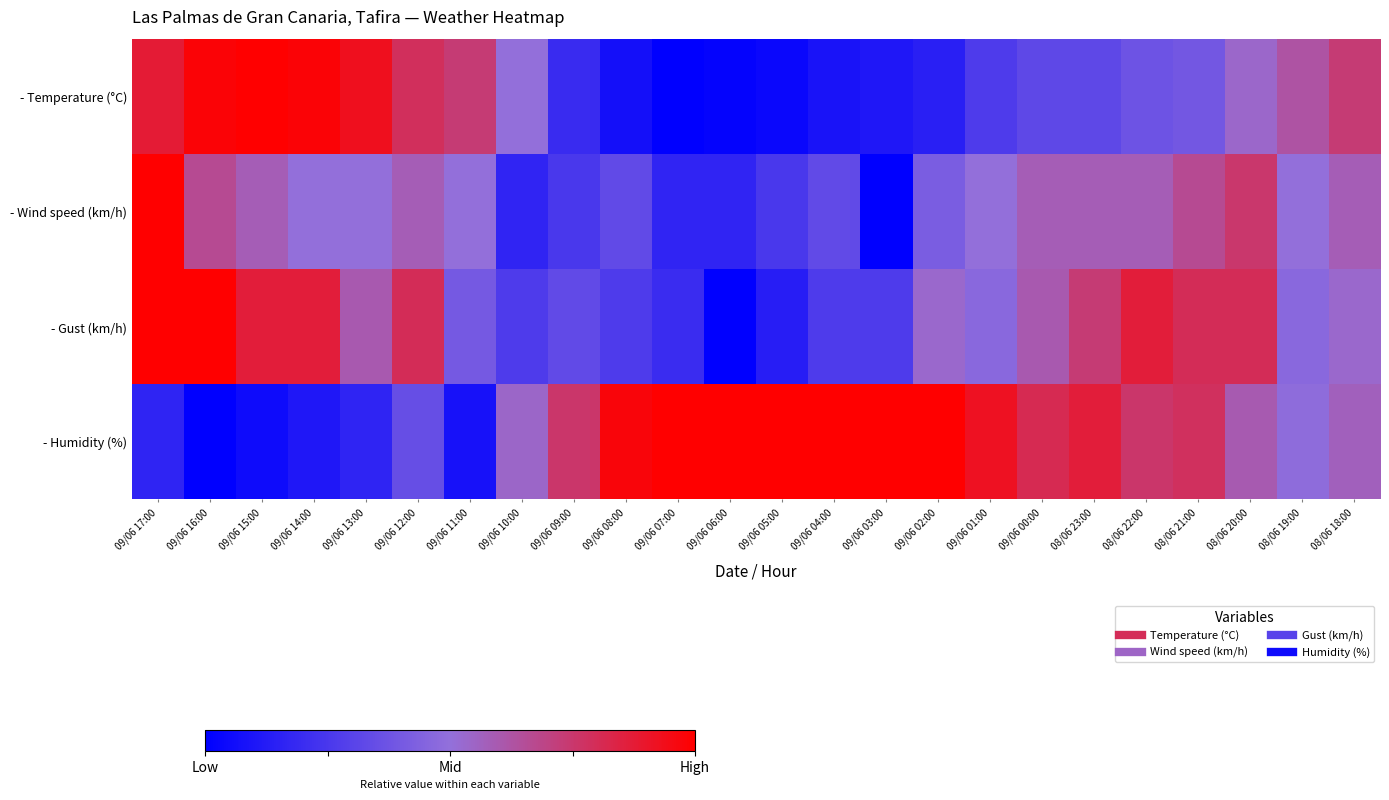

Reading left to right, what are all the values shown in this chart?

- Temperature (°C): 09/06 17:00=0.9	09/06 16:00=1.0	09/06 15:00=1.0	09/06 14:00=1.0	09/06 13:00=0.9	09/06 12:00=0.8	09/06 11:00=0.7	09/06 10:00=0.5	09/06 09:00=0.2	09/06 08:00=0.1	09/06 07:00=0.0	09/06 06:00=0.0	09/06 05:00=0.0	09/06 04:00=0.1	09/06 03:00=0.1	09/06 02:00=0.1	09/06 01:00=0.3	09/06 00:00=0.3	08/06 23:00=0.3	08/06 22:00=0.4	08/06 21:00=0.4	08/06 20:00=0.5	08/06 19:00=0.6	08/06 18:00=0.7
- Wind speed (km/h): 09/06 17:00=1.0	09/06 16:00=0.7	09/06 15:00=0.6	09/06 14:00=0.5	09/06 13:00=0.5	09/06 12:00=0.6	09/06 11:00=0.5	09/06 10:00=0.2	09/06 09:00=0.2	09/06 08:00=0.3	09/06 07:00=0.2	09/06 06:00=0.2	09/06 05:00=0.2	09/06 04:00=0.3	09/06 03:00=0.0	09/06 02:00=0.4	09/06 01:00=0.5	09/06 00:00=0.6	08/06 23:00=0.6	08/06 22:00=0.6	08/06 21:00=0.7	08/06 20:00=0.8	08/06 19:00=0.5	08/06 18:00=0.6
- Gust (km/h): 09/06 17:00=1.0	09/06 16:00=1.0	09/06 15:00=0.9	09/06 14:00=0.9	09/06 13:00=0.6	09/06 12:00=0.8	09/06 11:00=0.4	09/06 10:00=0.3	09/06 09:00=0.3	09/06 08:00=0.3	09/06 07:00=0.2	09/06 06:00=0.0	09/06 05:00=0.1	09/06 04:00=0.3	09/06 03:00=0.3	09/06 02:00=0.5	09/06 01:00=0.5	09/06 00:00=0.6	08/06 23:00=0.7	08/06 22:00=0.9	08/06 21:00=0.8	08/06 20:00=0.8	08/06 19:00=0.5	08/06 18:00=0.5
- Humidity (%): 09/06 17:00=0.2	09/06 16:00=0.0	09/06 15:00=0.1	09/06 14:00=0.1	09/06 13:00=0.2	09/06 12:00=0.4	09/06 11:00=0.1	09/06 10:00=0.5	09/06 09:00=0.8	09/06 08:00=1.0	09/06 07:00=1.0	09/06 06:00=1.0	09/06 05:00=1.0	09/06 04:00=1.0	09/06 03:00=1.0	09/06 02:00=1.0	09/06 01:00=0.9	09/06 00:00=0.8	08/06 23:00=0.9	08/06 22:00=0.8	08/06 21:00=0.8	08/06 20:00=0.6	08/06 19:00=0.5	08/06 18:00=0.6